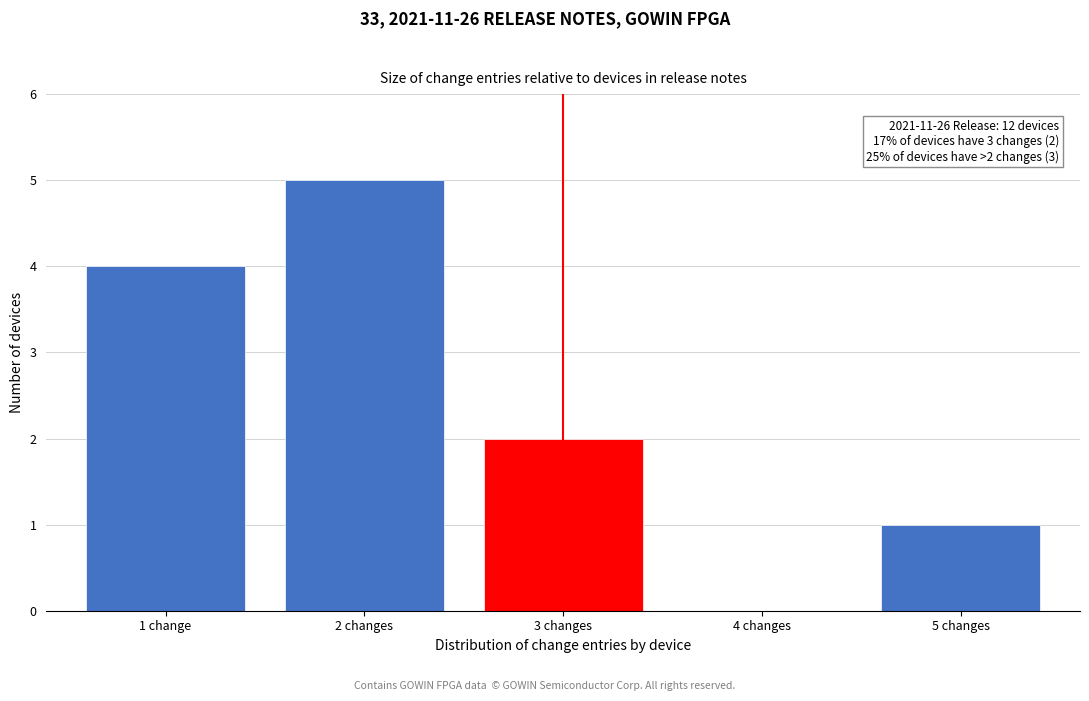

Reading left to right, extract all data points from this chart.

1 change=4	2 changes=5	3 changes=2	4 changes=0	5 changes=1